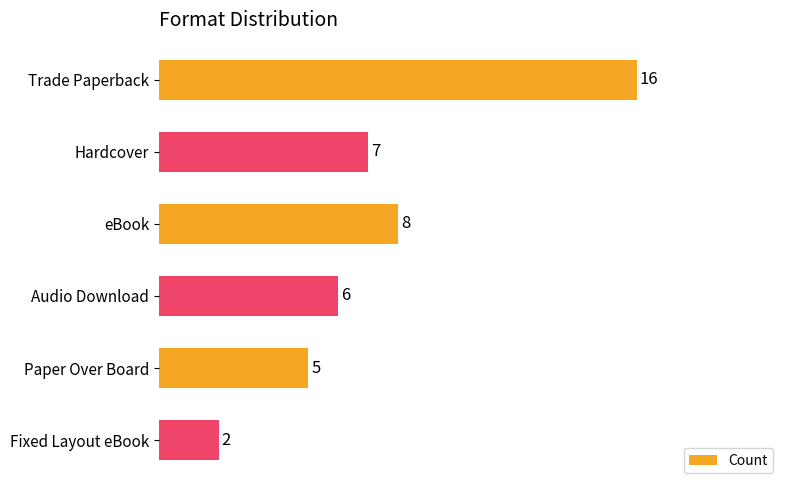

List the labels in order of value, smallest first.

Fixed Layout eBook, Paper Over Board, Audio Download, Hardcover, eBook, Trade Paperback